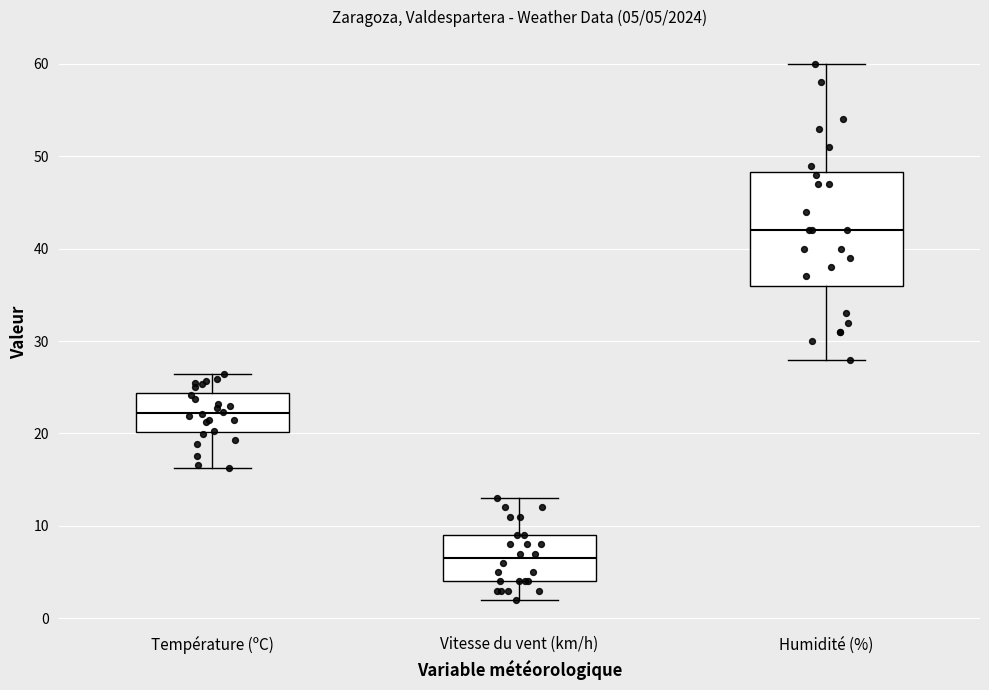

Which box's median line is the lowest?

Vitesse du vent (km/h)